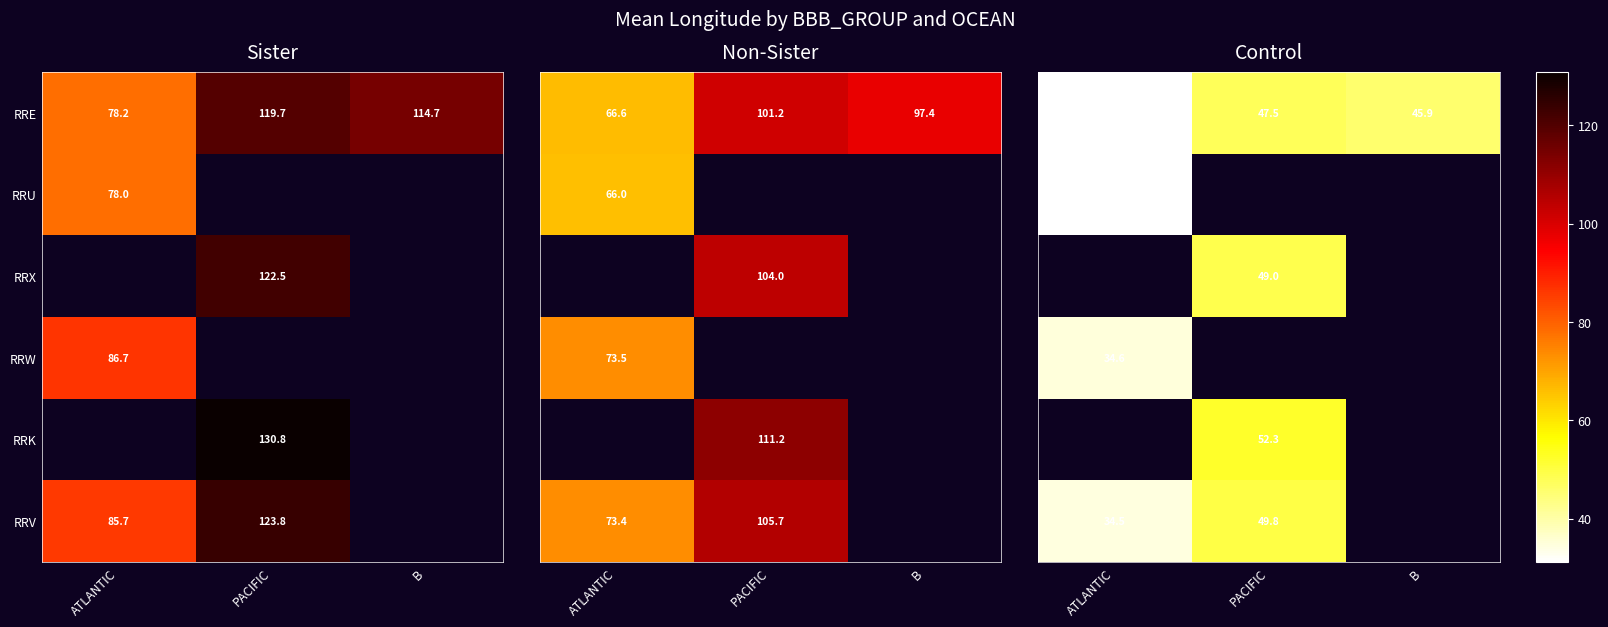

Where does the RRE series first go above 114?

PACIFIC